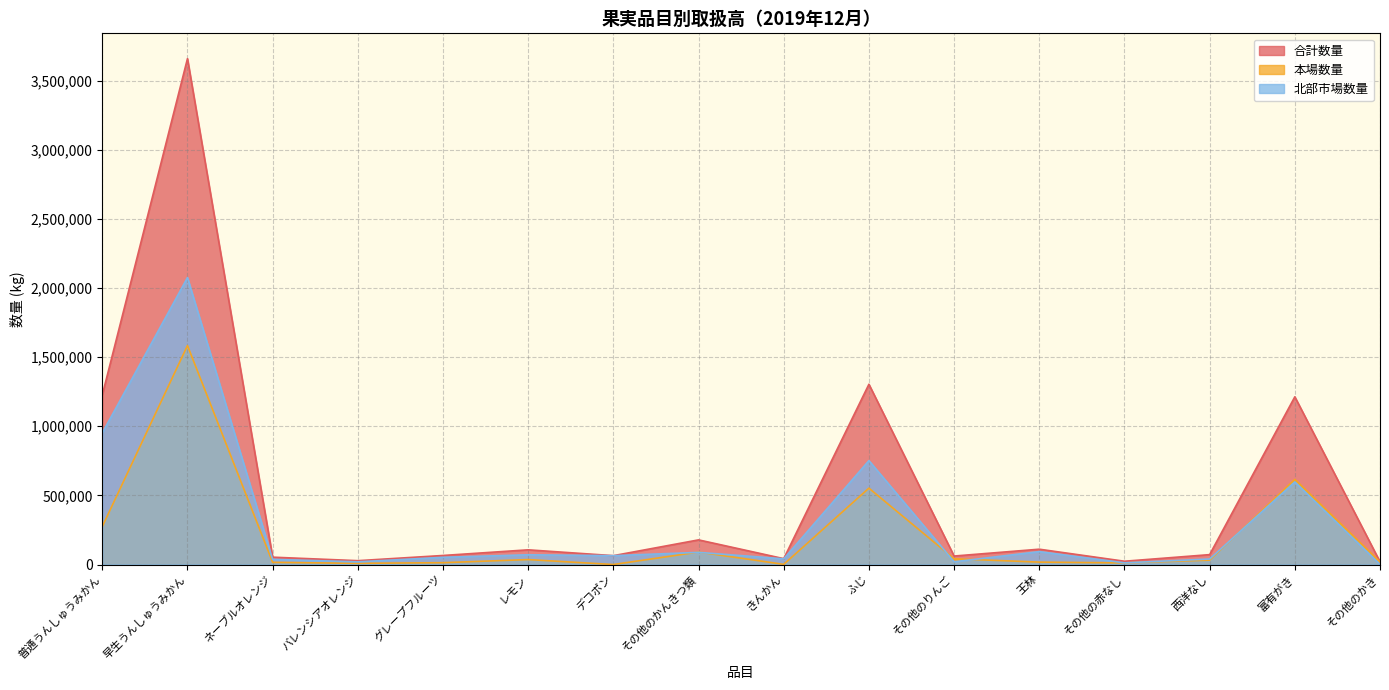

What is the sum of the 本場数量 values at 早生うんしゅうみかん and 富有がき?

2198966